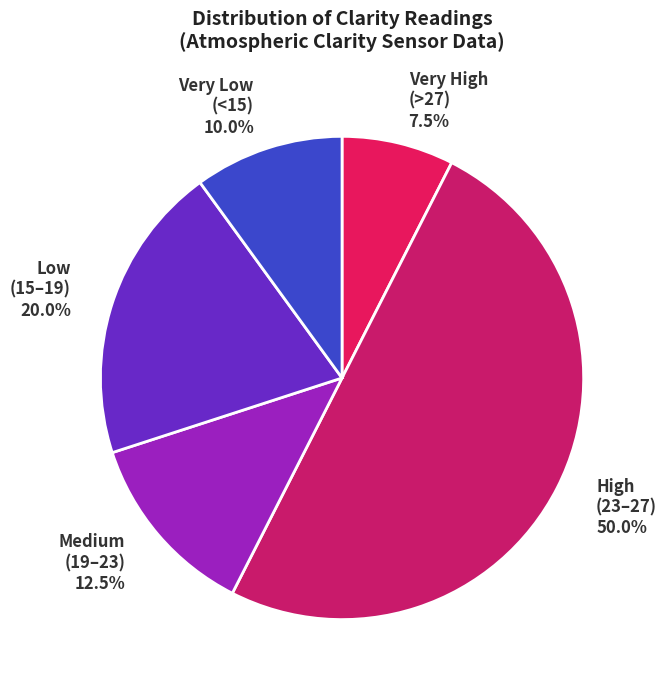

Which category has the biggest portion of the pie?

High (23–27)